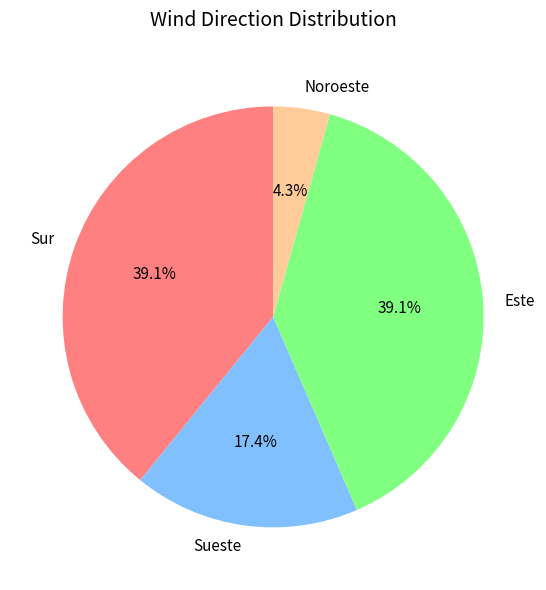

To the nearest percent, what percentage of the pie is Sur?

39%